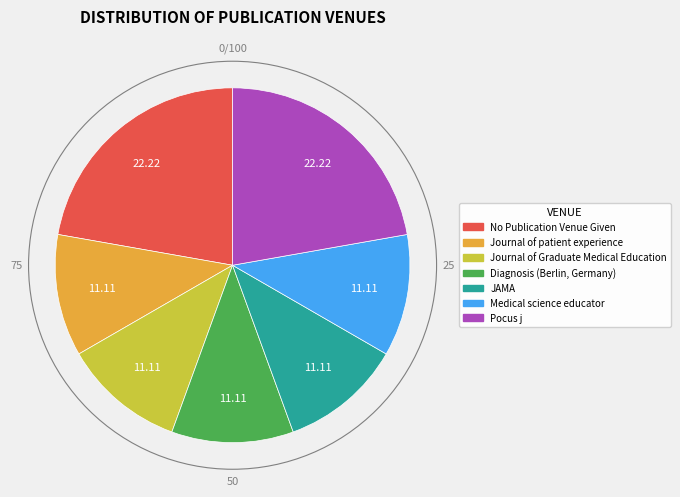

Is the sum of Pocus j and Journal of patient experience greater than half?

No